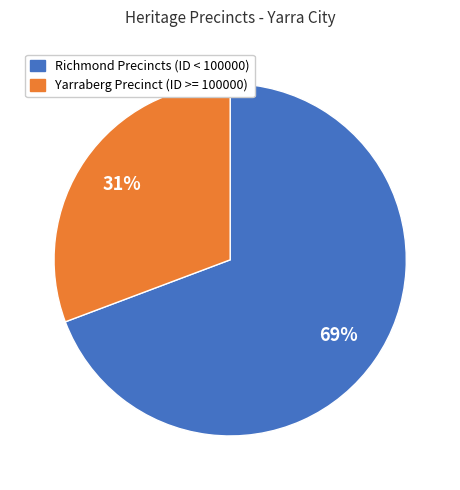

Is there a majority slice in this chart?

Yes